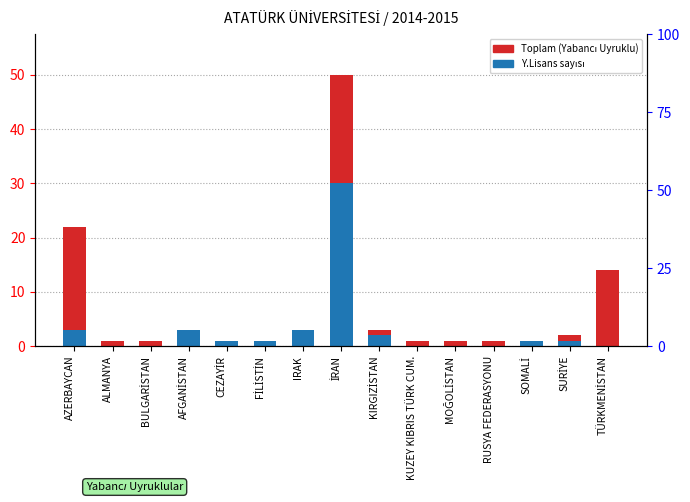

Which label corresponds to the smallest value in the chart?

ALMANYA